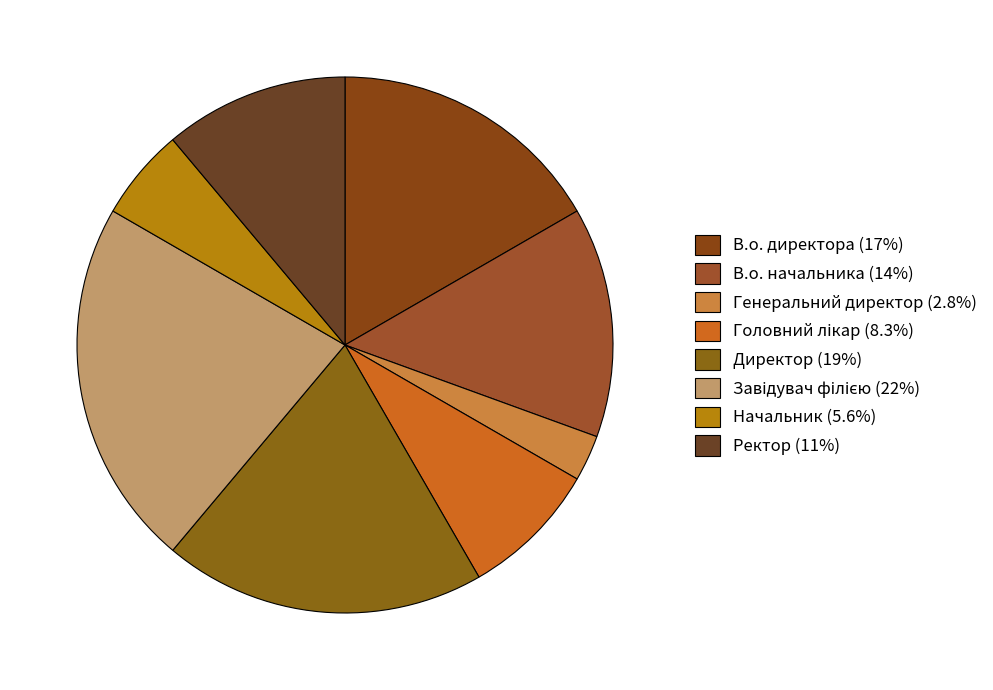

How many slices are in this pie chart?

8